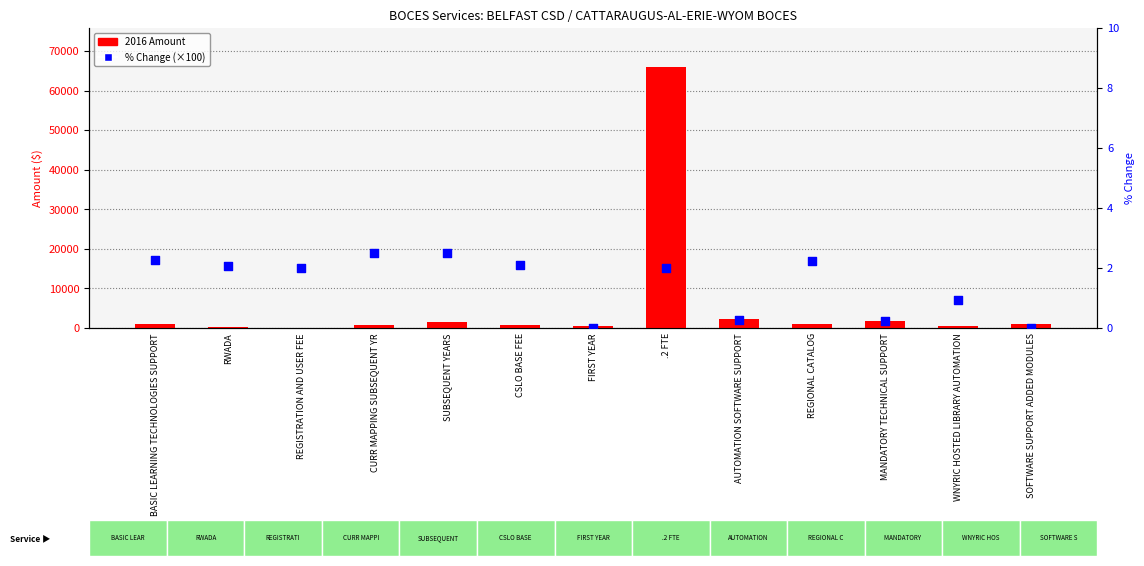

Which series reaches the minimum Y coordinate?

% Change